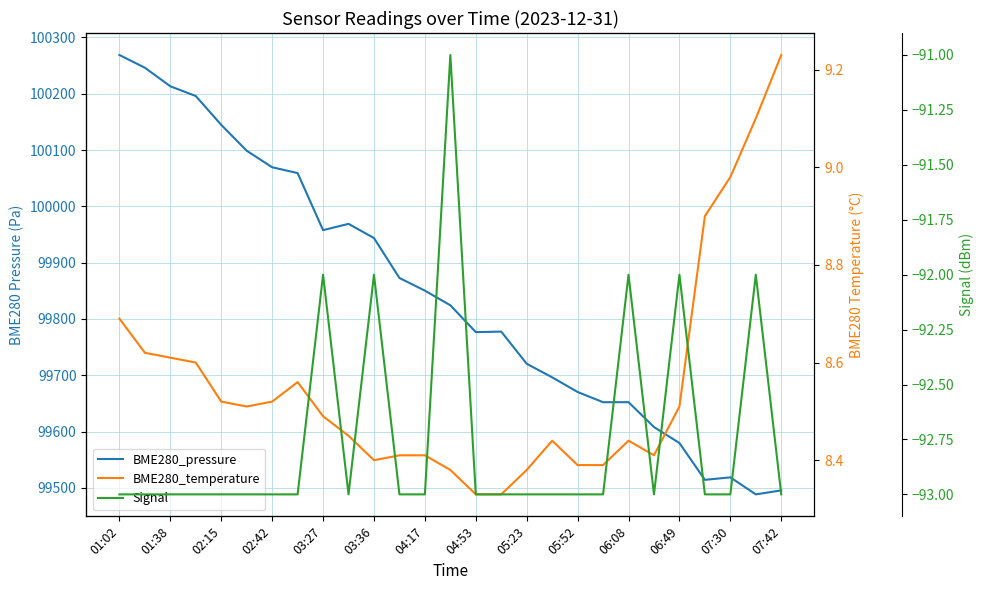

Which category has the lowest value across all series?

01:02